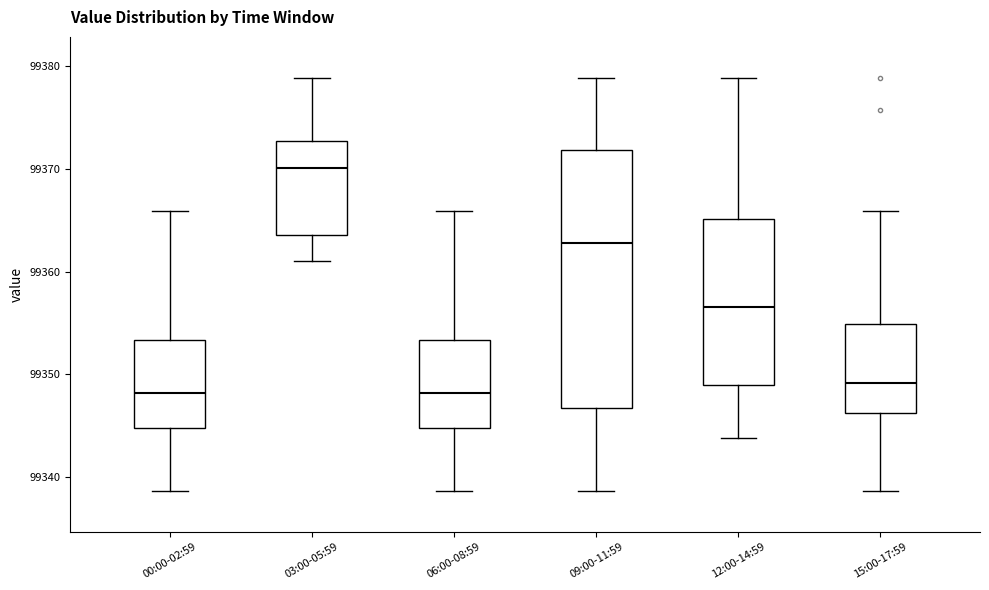

Which box has the highest median line?

03:00-05:59